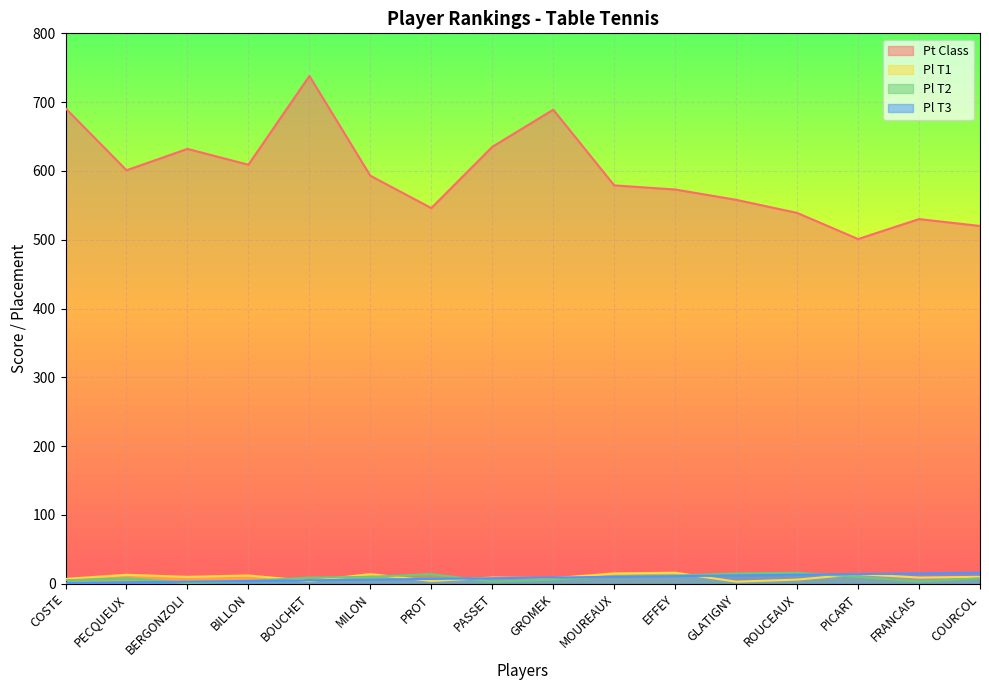

True or false: Pl T3 and Pl T1 intersect in this chart.

True